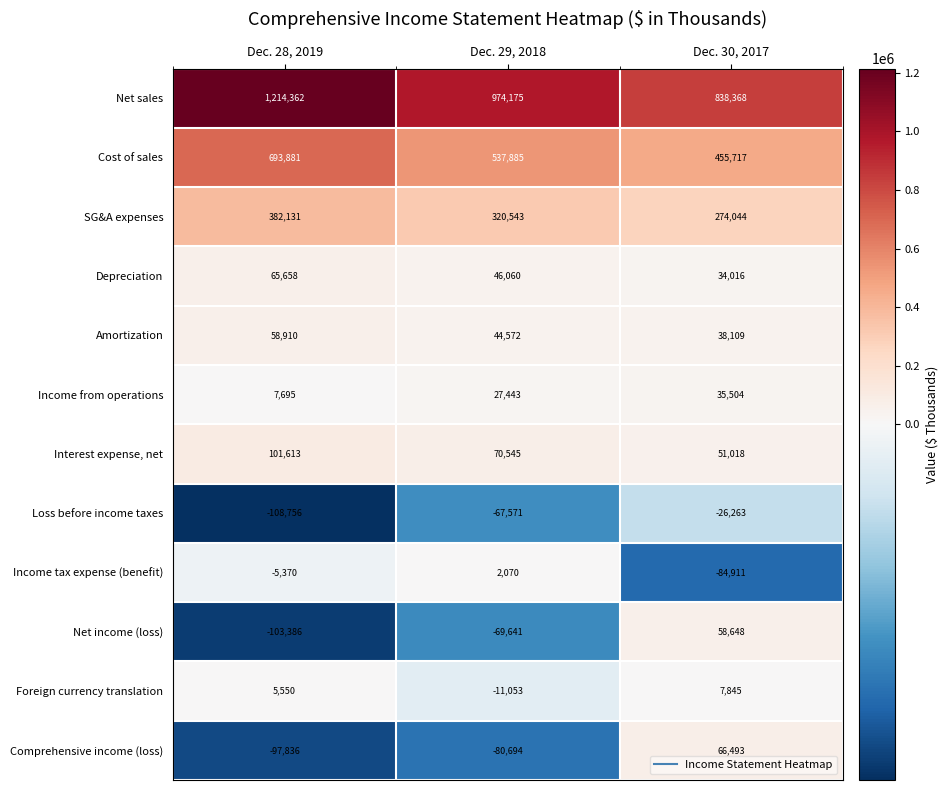

Rank the series at Dec. 29, 2018 from highest to lowest value.

Net sales, Cost of sales, SG&A expenses, Interest expense, net, Depreciation, Amortization, Income from operations, Income tax expense (benefit), Foreign currency translation, Loss before income taxes, Net income (loss), Comprehensive income (loss)